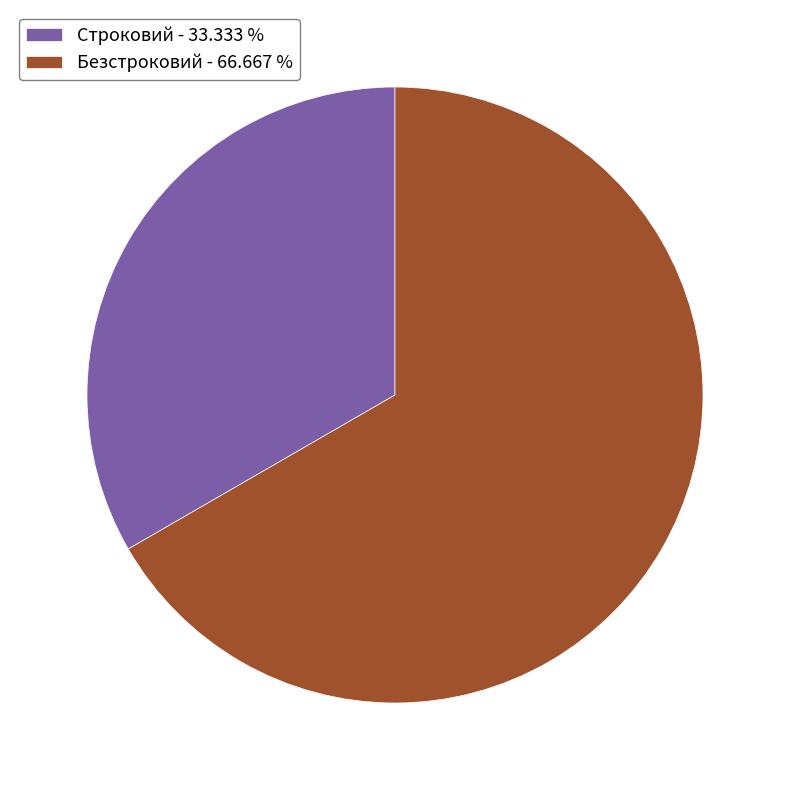

Rank the categories by value from lowest to highest.

Строковий, Безстроковий